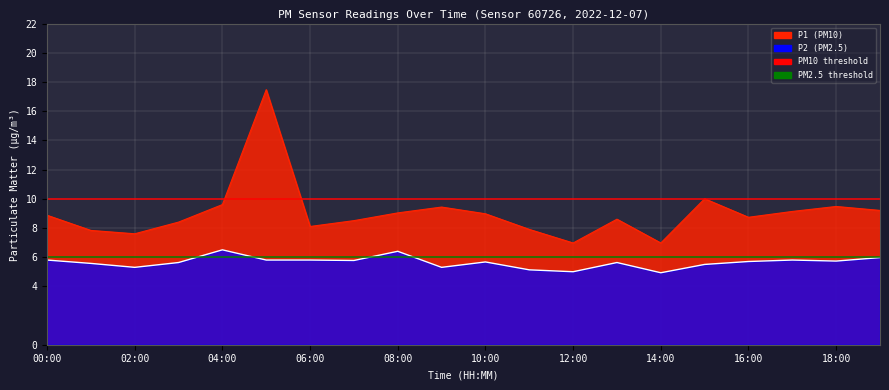

Which series has the widest spread of values?

P1